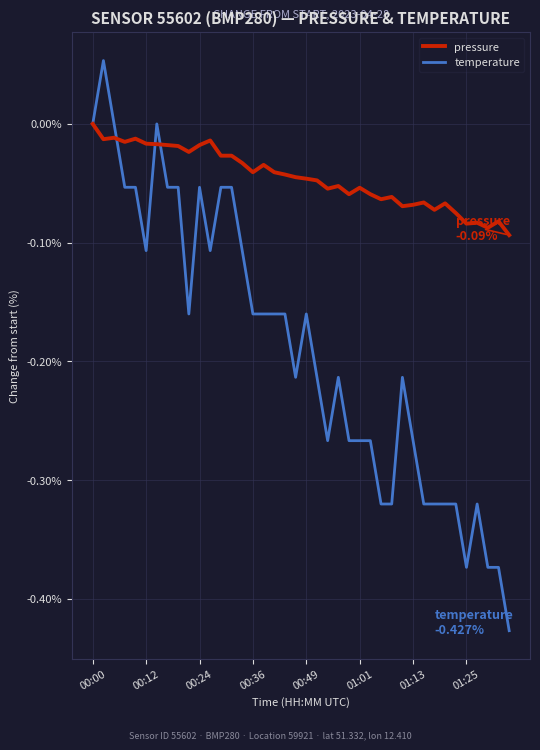

Does the chart have visible grid lines?

Yes